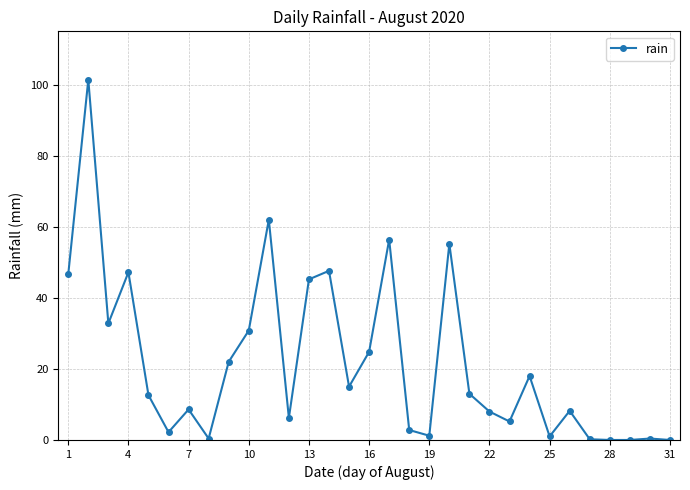

What is the difference between the maximum and minimum values?

101.4